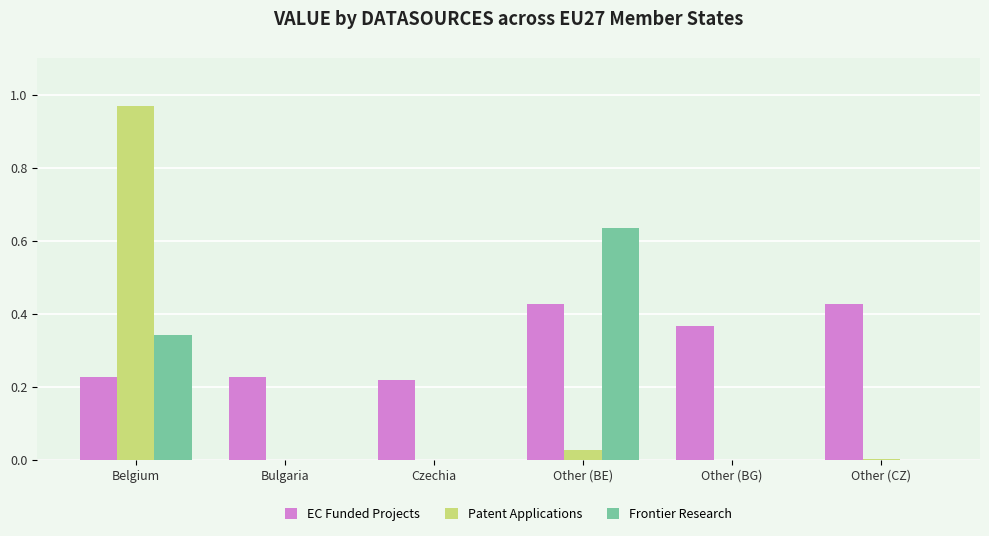

How many series are shown in this chart?

3